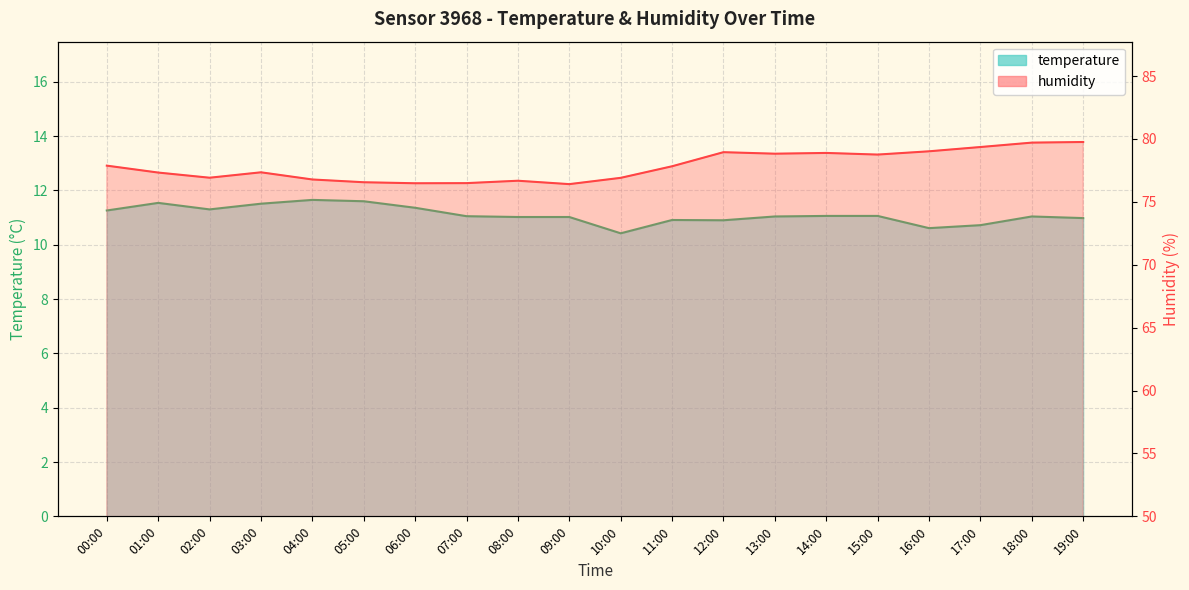

Reading left to right, what are all the values shown in this chart?

temperature: 00:00=11.3	01:00=11.5	02:00=11.3	03:00=11.5	04:00=11.7	05:00=11.6	06:00=11.4	07:00=11.1	08:00=11.0	09:00=11.0	10:00=10.4	11:00=10.9	12:00=10.9	13:00=11.0	14:00=11.1	15:00=11.1	16:00=10.6	17:00=10.7	18:00=11.0	19:00=11.0
humidity: 00:00=77.9	01:00=77.3	02:00=76.9	03:00=77.3	04:00=76.8	05:00=76.6	06:00=76.5	07:00=76.5	08:00=76.7	09:00=76.4	10:00=76.9	11:00=77.8	12:00=79.0	13:00=78.8	14:00=78.9	15:00=78.8	16:00=79.0	17:00=79.4	18:00=79.7	19:00=79.8